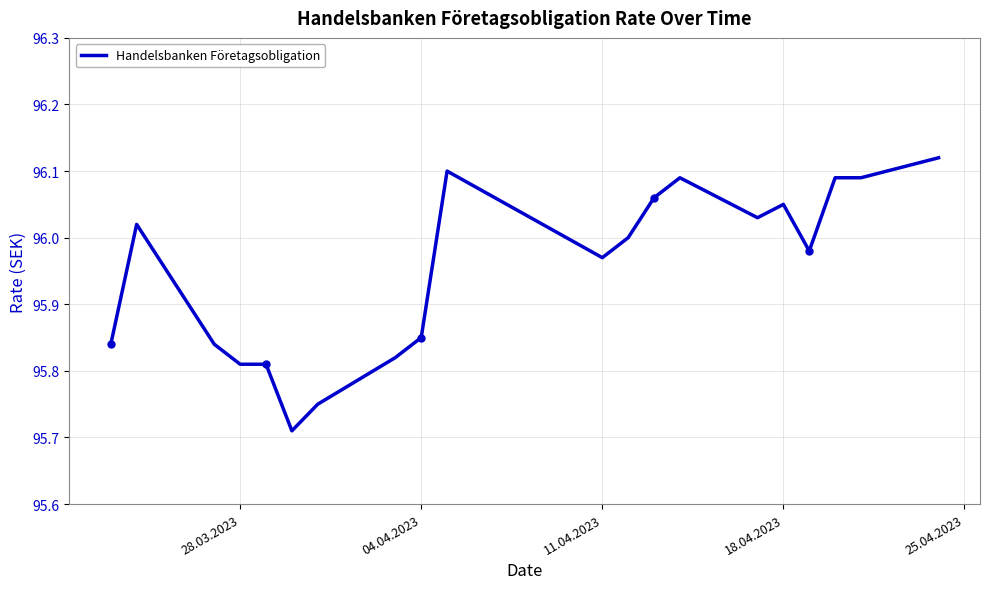

Reading right to left, extract all data points from this chart.

96.1	96.1	96.1	96.0	96.0	96.0	96.1	96.1	96.0	96.0	96.1	95.8	95.8	95.8	95.7	95.8	95.8	95.8	96.0	95.8